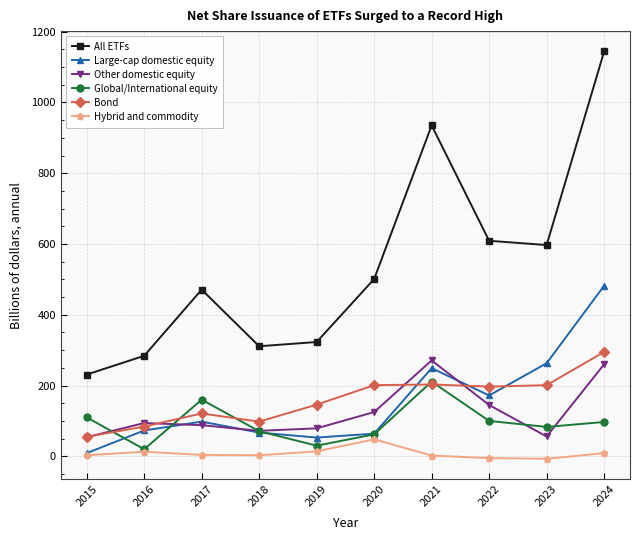

True or false: Global/International equity and All ETFs intersect in this chart.

False